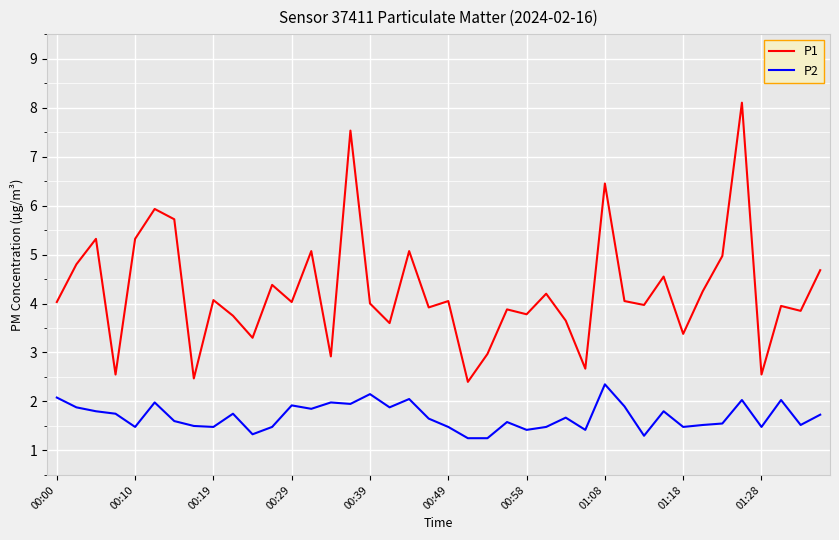

Which series has the largest range (max minus min)?

P1